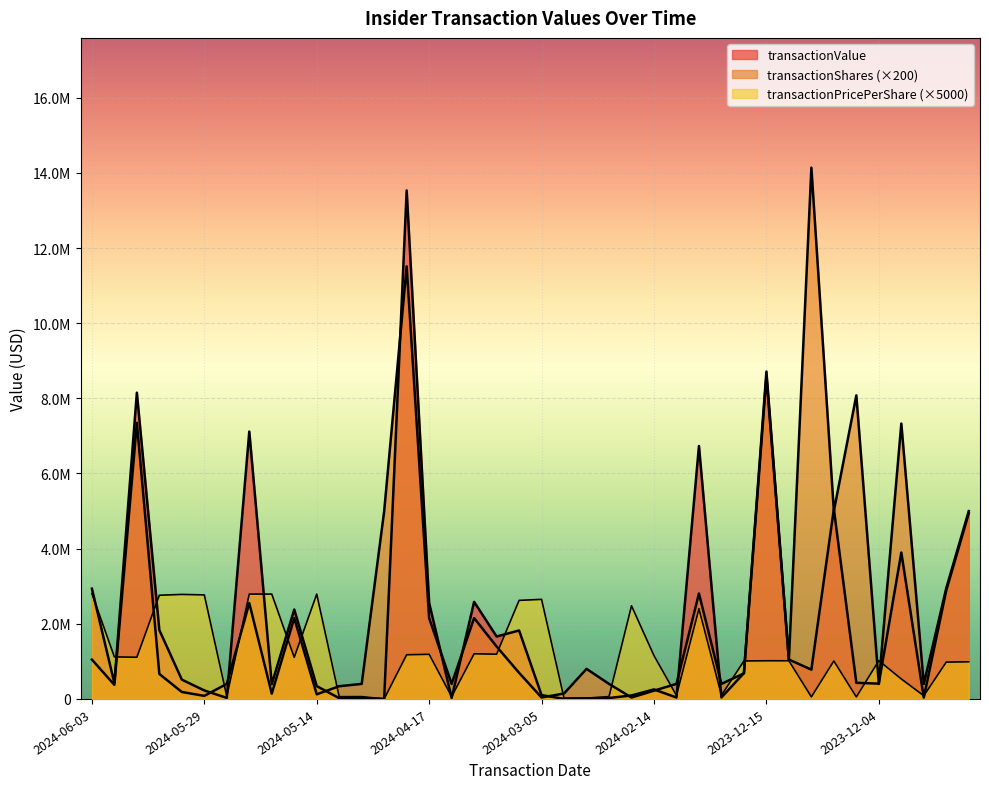

Where is the first local maximum for transactionValue?

2024-05-31